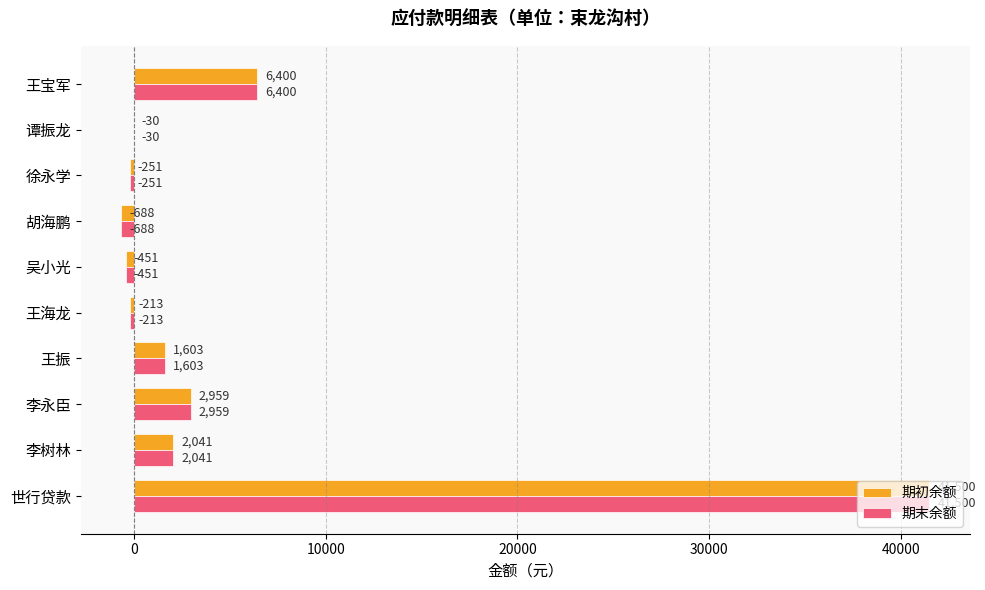

What is the sum of all 期初余额 values?

52870